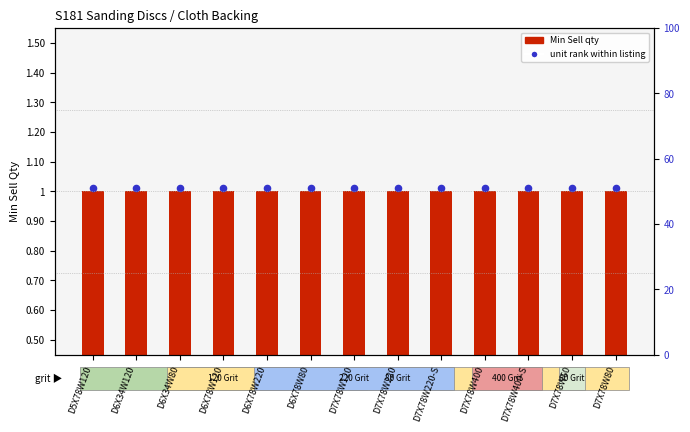

At which category is the sum across all series the highest?

D5X78W120